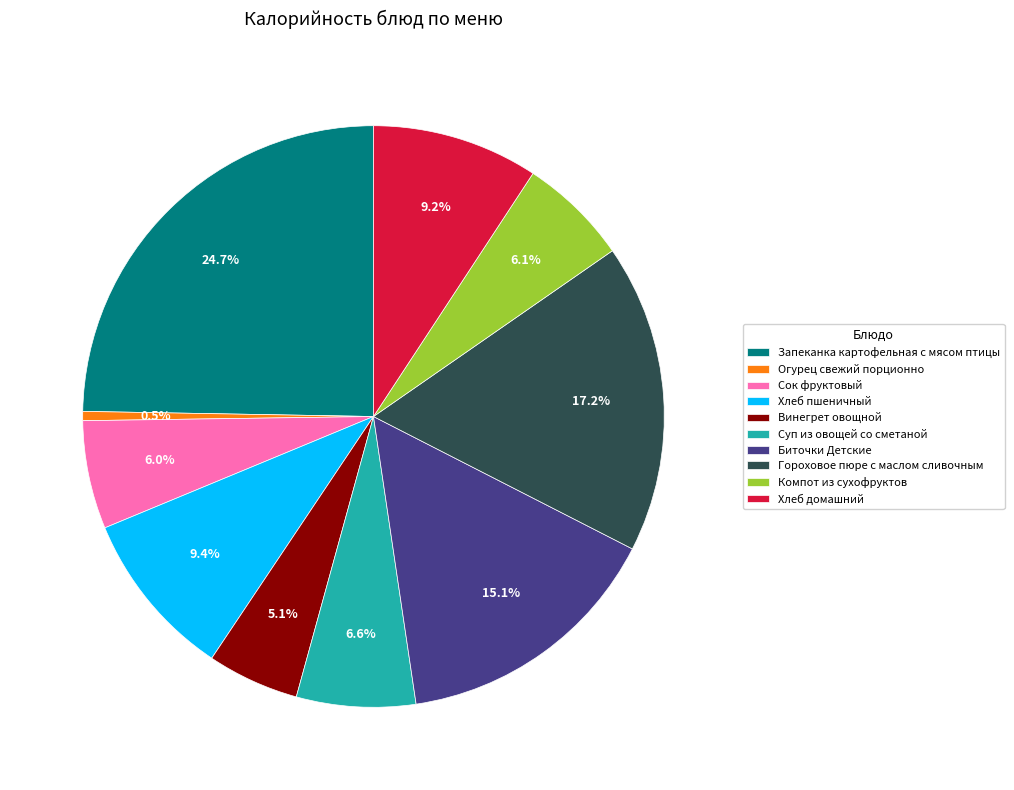

What is the ratio of the value at Компот из сухофруктов to the value at Хлеб домашний?

0.7